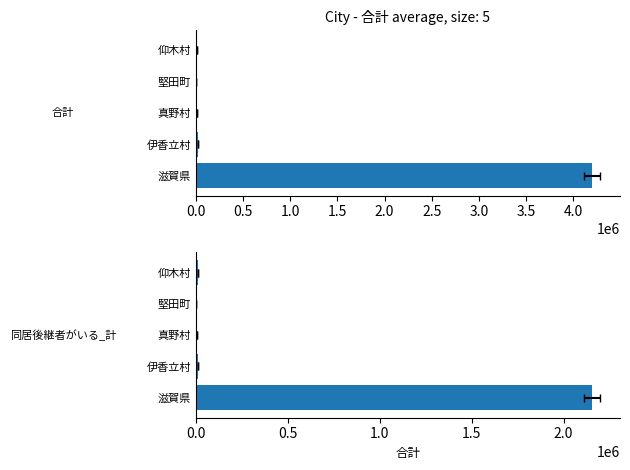

Is the value of 同居後継者がいる_計 at 堅田町 greater than the value of 合計 at 滋賀県?

No